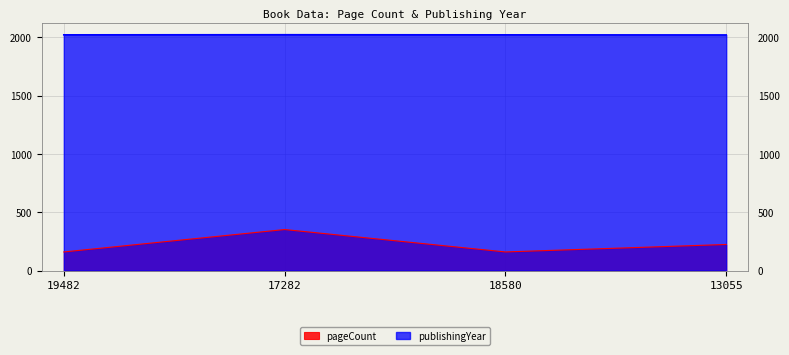

Which series has the largest total across all categories?

publishingYear